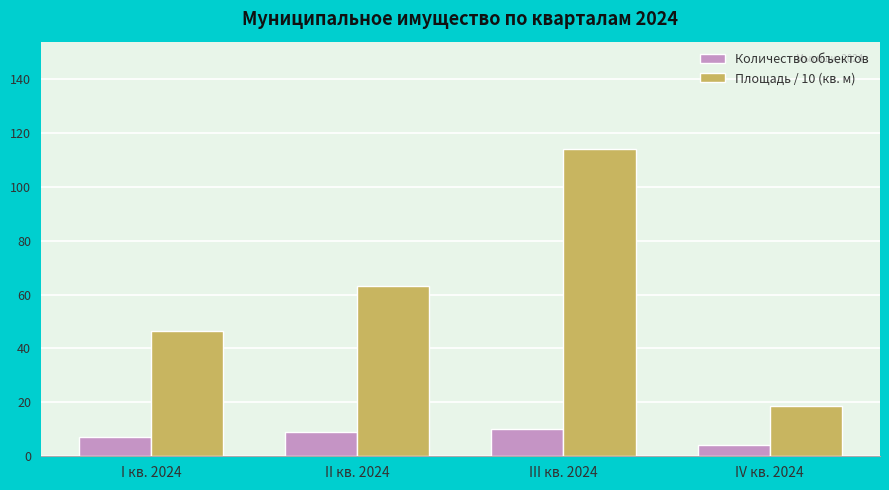

What is the maximum value for Площадь / 10 (кв. м)?

114.0